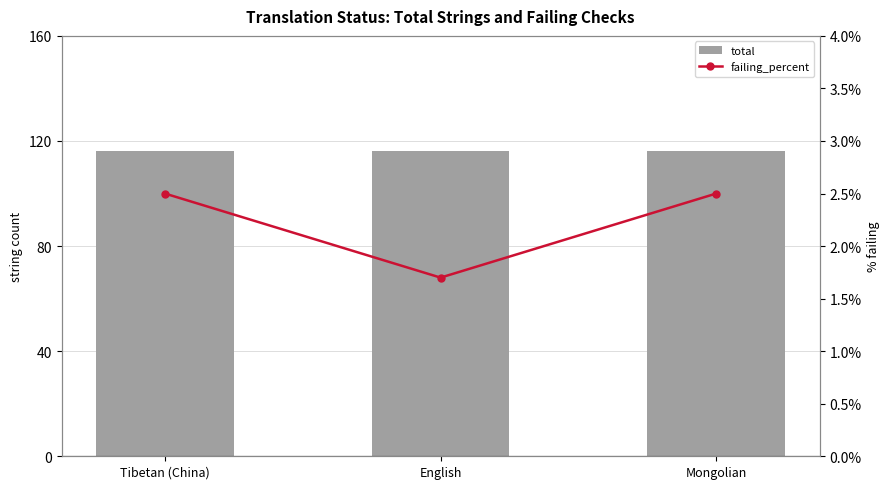

Is the value of total at English greater than the value of failing_percent at Tibetan (China)?

Yes